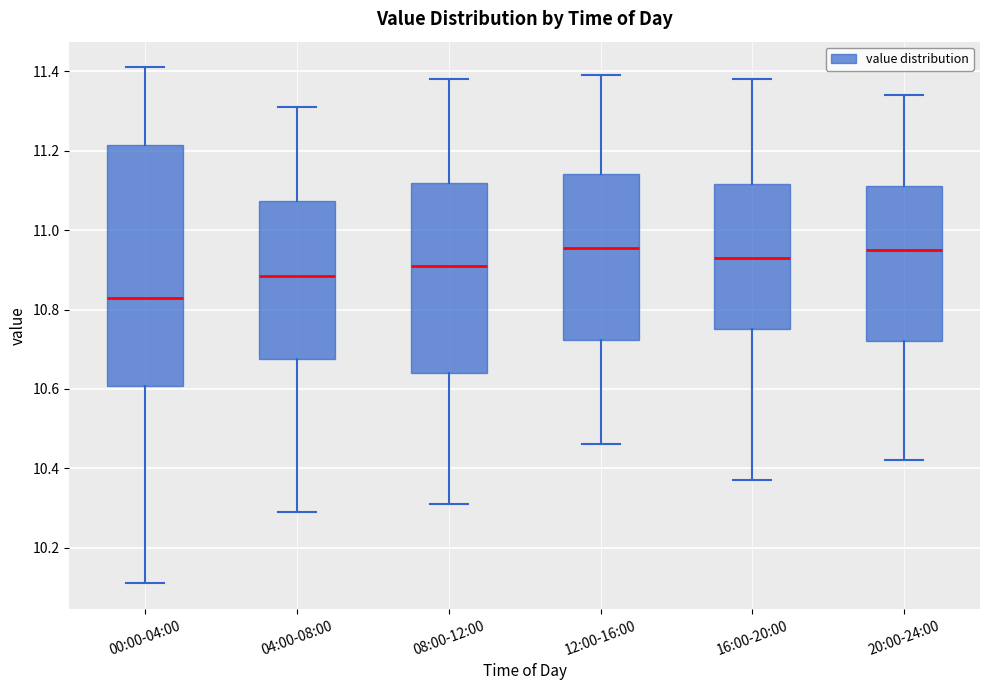

Reading left to right, transcribe this box plot: for each box, give where its median line is, the range the box spans, and where its two whiskers end, as read against the y-axis. The values are not printed on the chart, so give them approximately, as read against the axis.

00:00-04:00: median 10.84, box 10.60 to 11.22, whiskers 10.12 to 11.42
04:00-08:00: median 10.88, box 10.68 to 11.08, whiskers 10.30 to 11.32
08:00-12:00: median 10.92, box 10.64 to 11.12, whiskers 10.32 to 11.38
12:00-16:00: median 10.96, box 10.72 to 11.14, whiskers 10.46 to 11.40
16:00-20:00: median 10.94, box 10.76 to 11.12, whiskers 10.38 to 11.38
20:00-24:00: median 10.96, box 10.72 to 11.12, whiskers 10.42 to 11.34